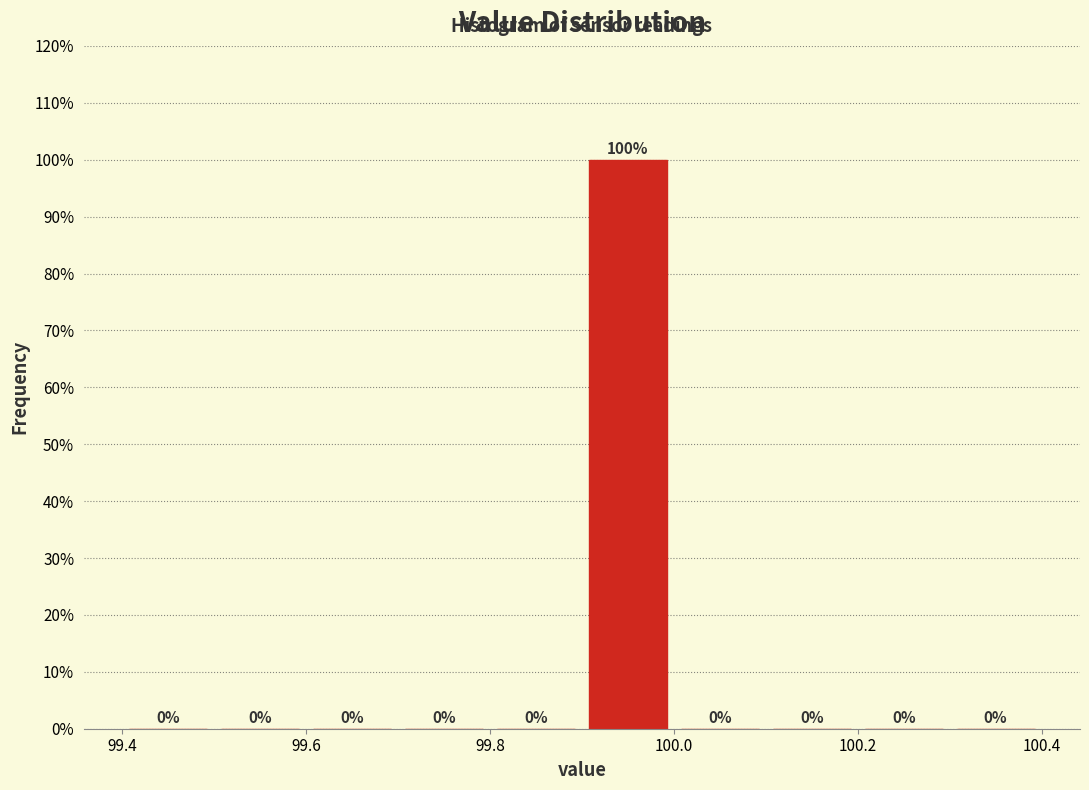

How tall is the bar that spans 99.9 to 100.0 on the x-axis?

100